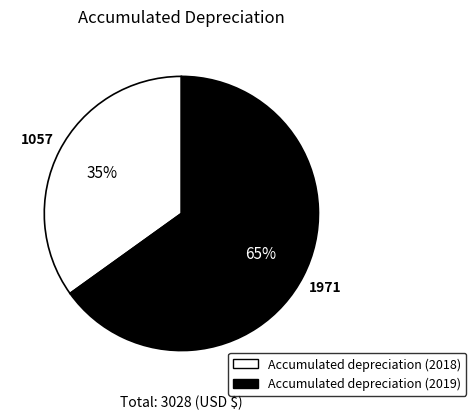

Which slice is the smallest?

Accumulated depreciation (2018)